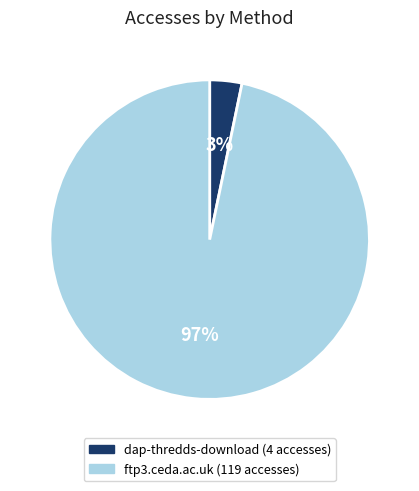

Which category has the smallest portion of the pie?

dap-thredds-download